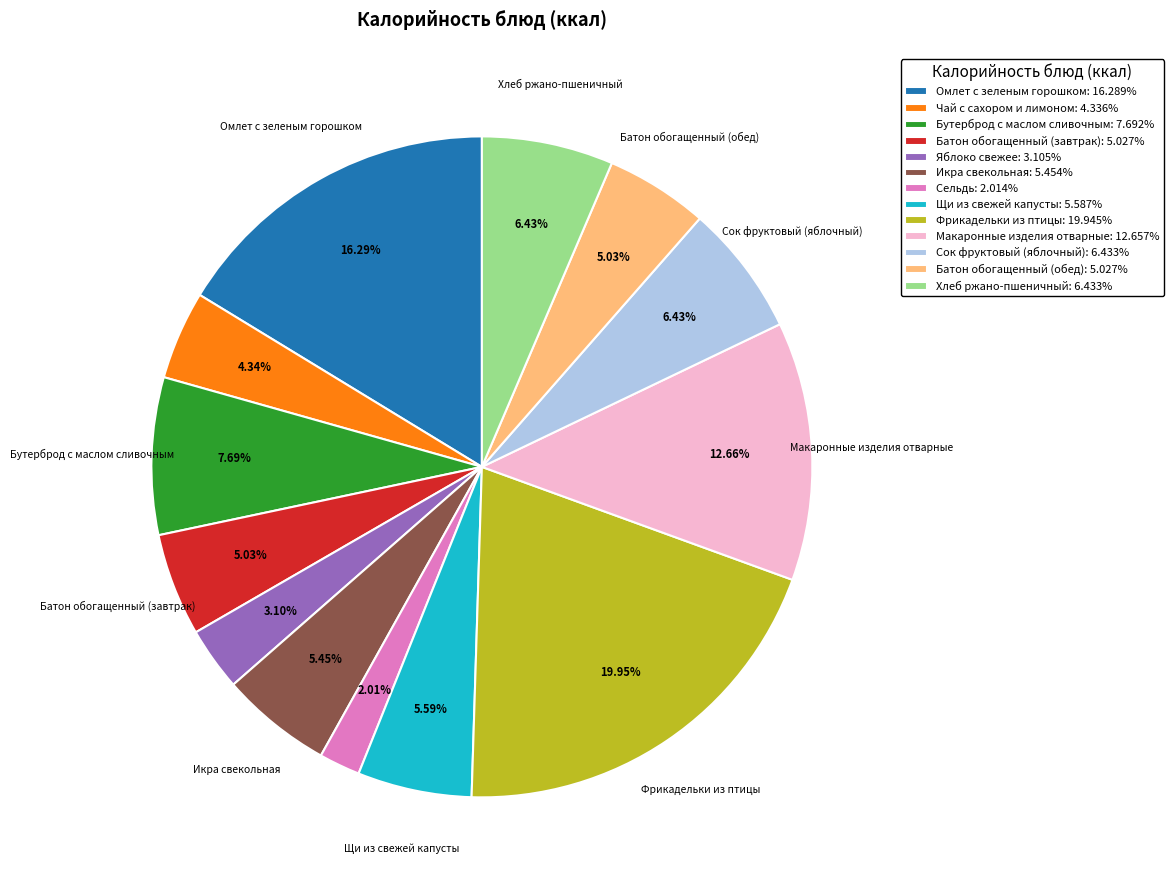

Combined, do Батон обогащенный (завтрак) and Щи из свежей капусты account for over 50%?

No